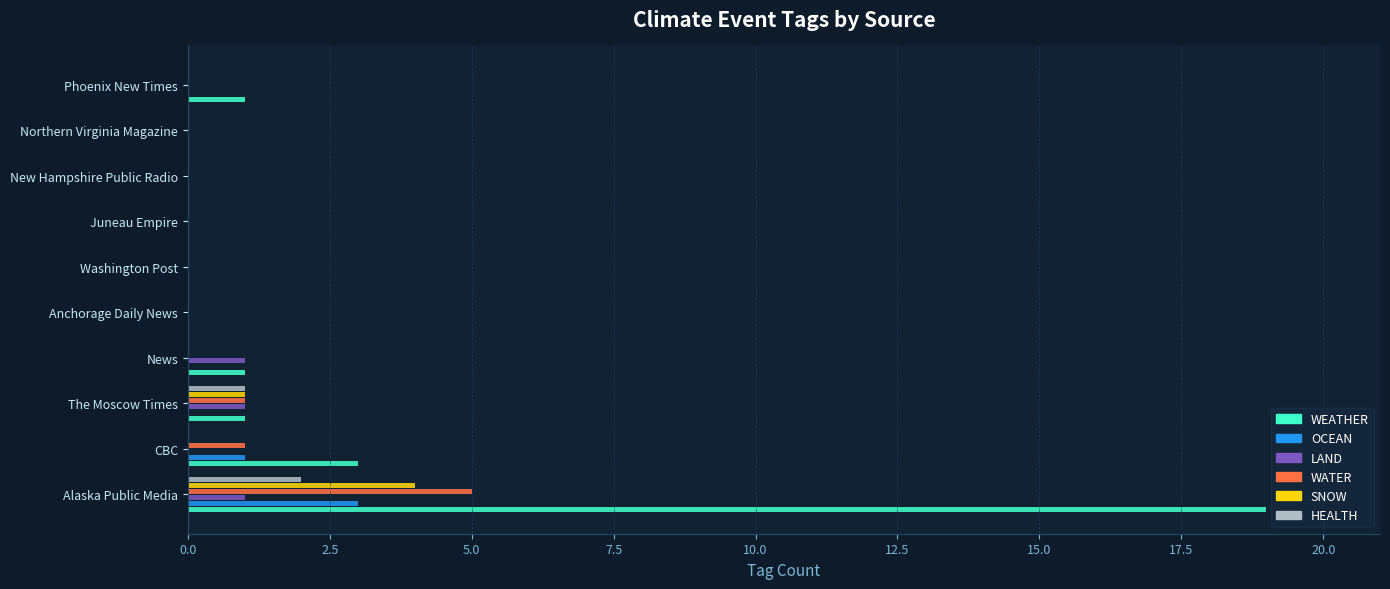

The WEATHER series shows 0 at New Hampshire Public Radio. True or false?

True